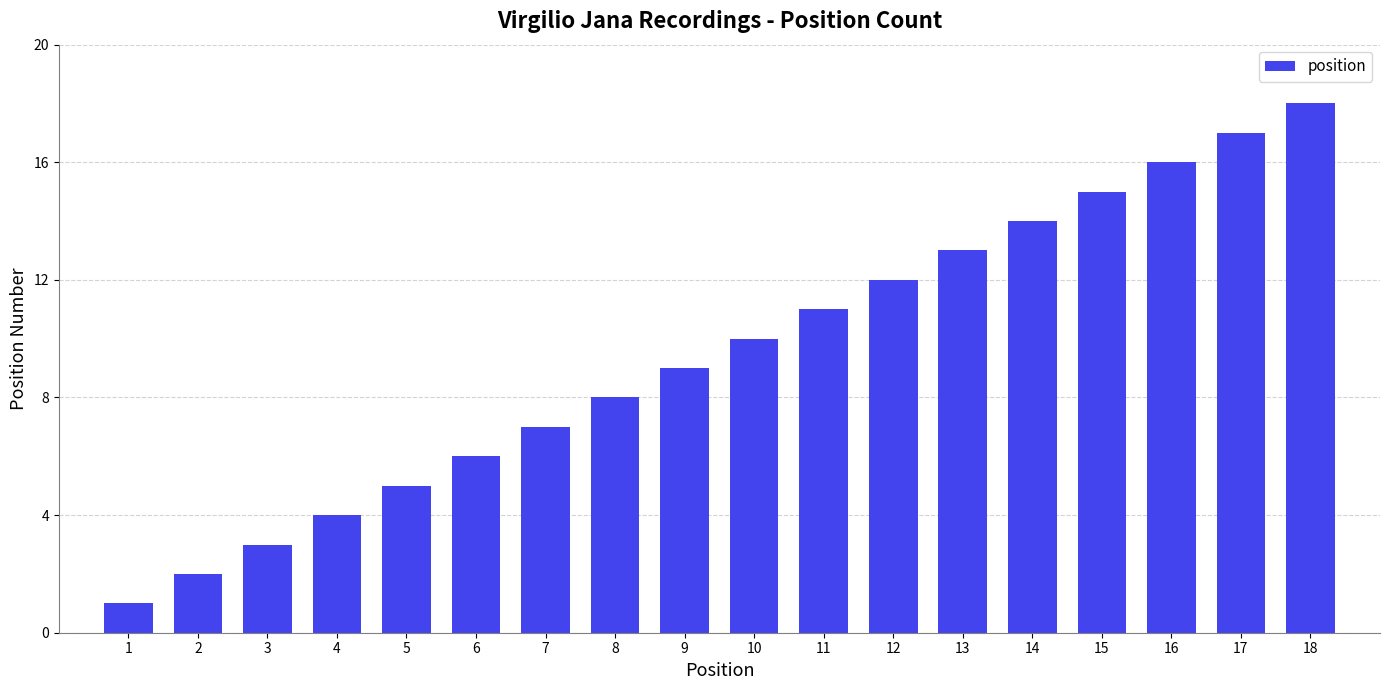

Which category has the highest value across all series?

18